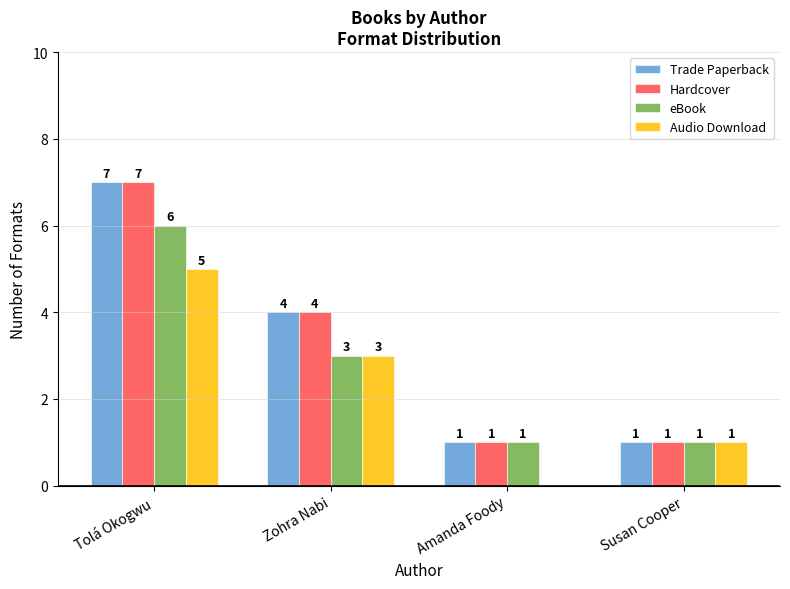

At which category is the sum across all series the highest?

Tolá Okogwu